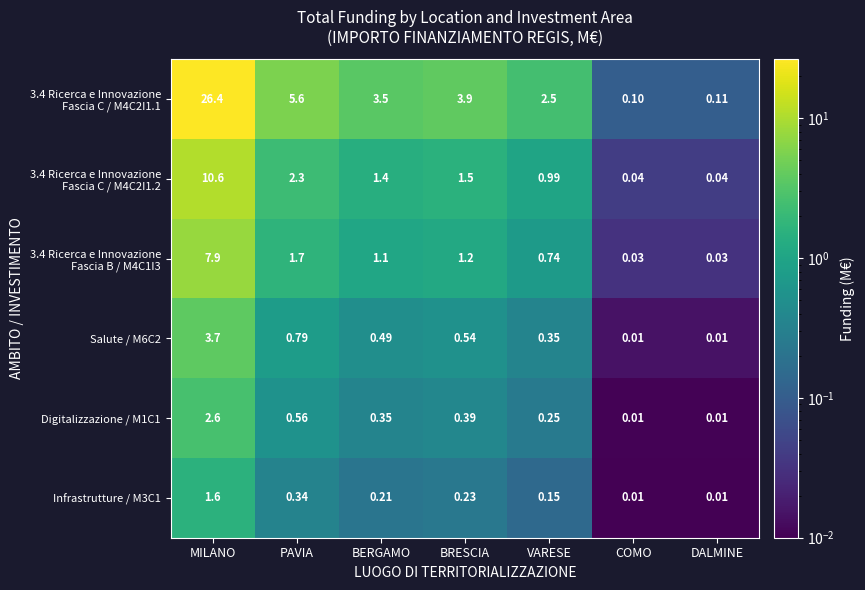

At which category is the sum across all series the highest?

MILANO